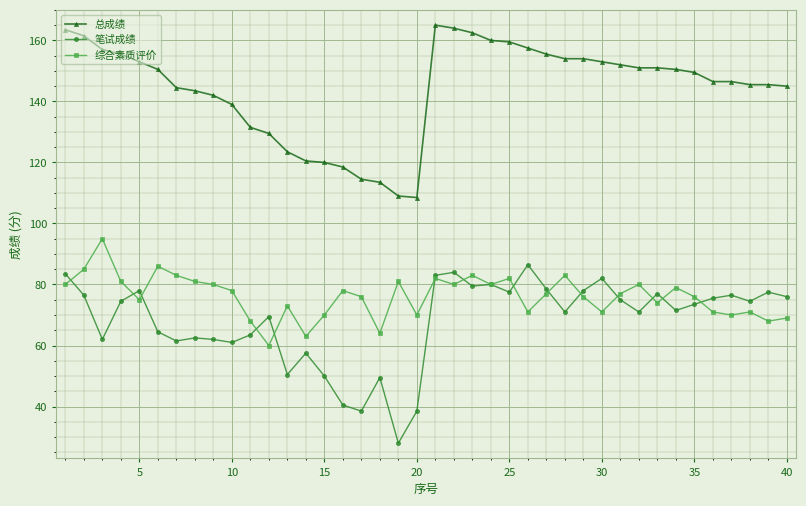

What is the maximum value for 总成绩?

165.0